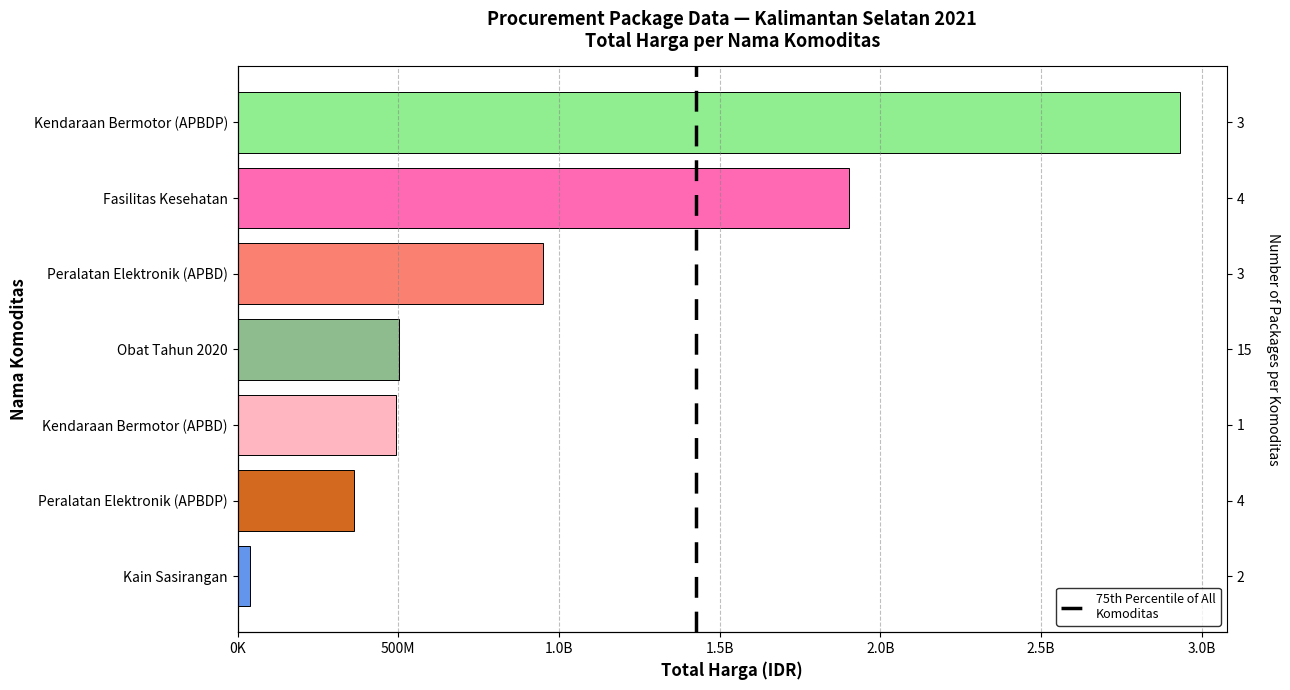

What is the smallest value displayed?

38100000